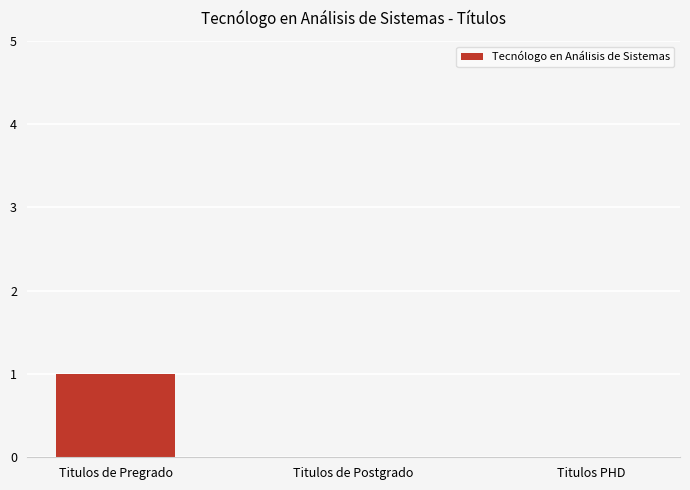

The value at Titulos de Pregrado is 1. True or false?

True